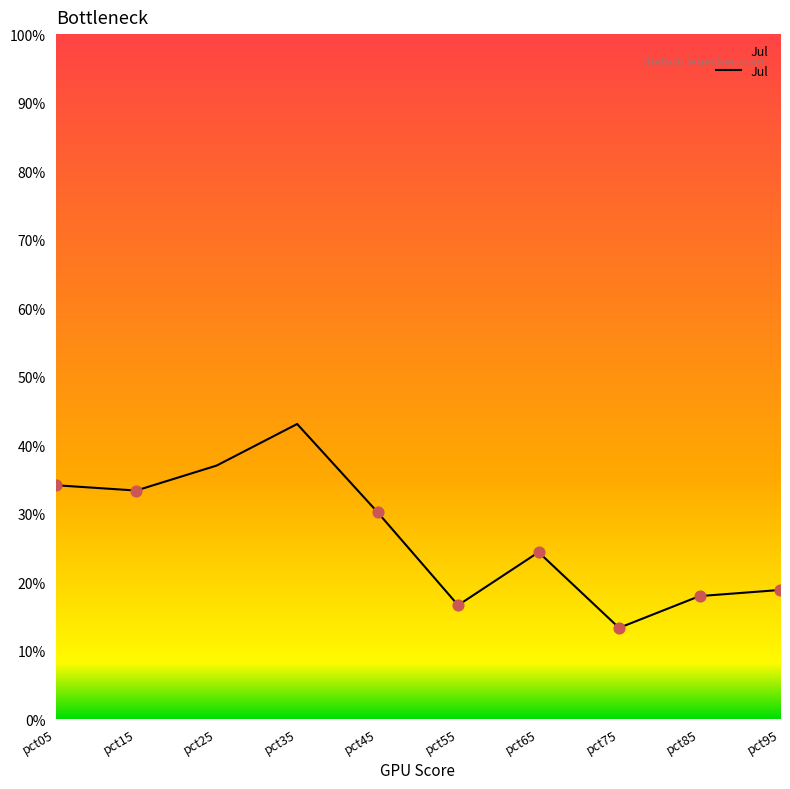

Between pct65 and pct75, which is larger?

pct65